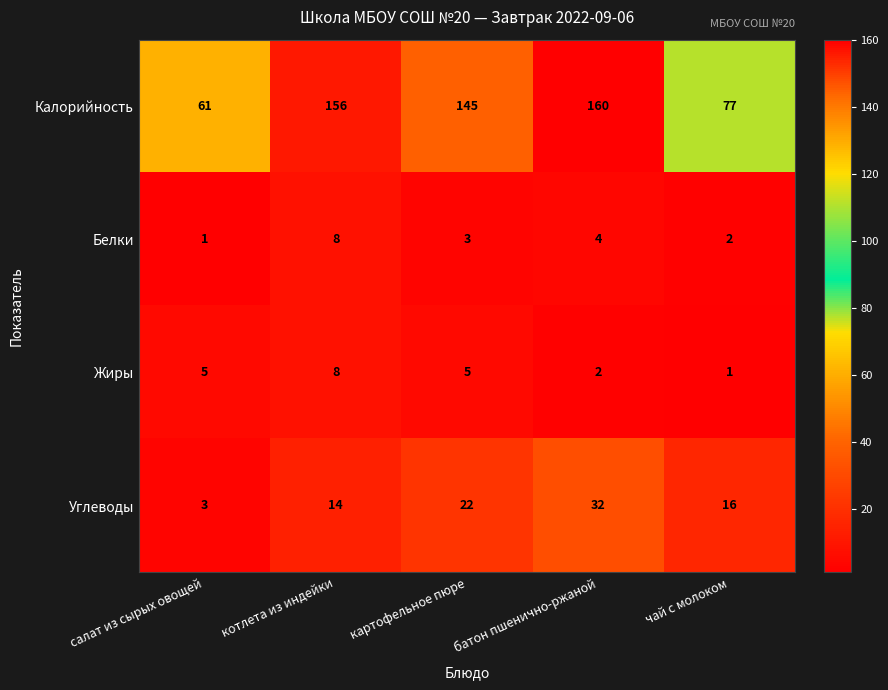

Reading left to right, extract all data points from this chart.

Калорийность: 61	156	145	160	77
Белки: 1	8	3	4	2
Жиры: 5	8	5	2	1
Углеводы: 3	14	22	32	16